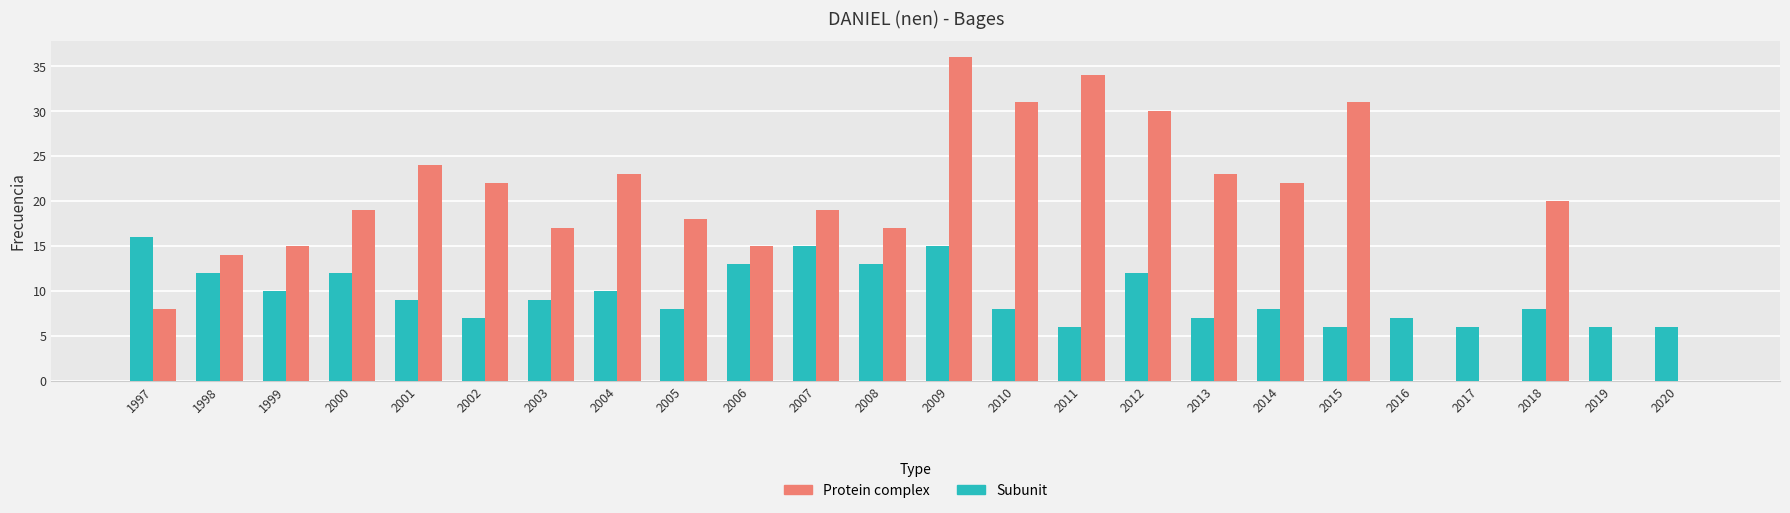

What is the difference between the Protein complex values at 2005 and 2007?

1